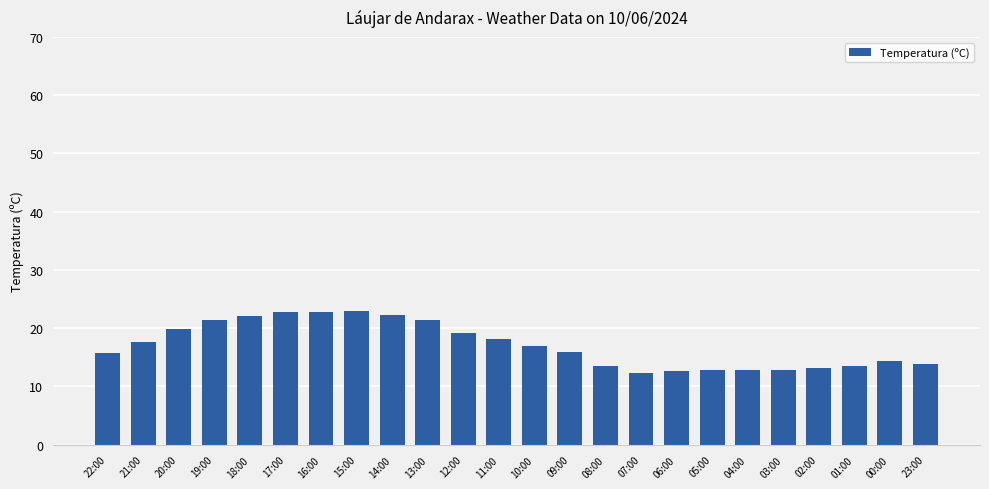

What is the value of the 22nd bar from the left?

13.5